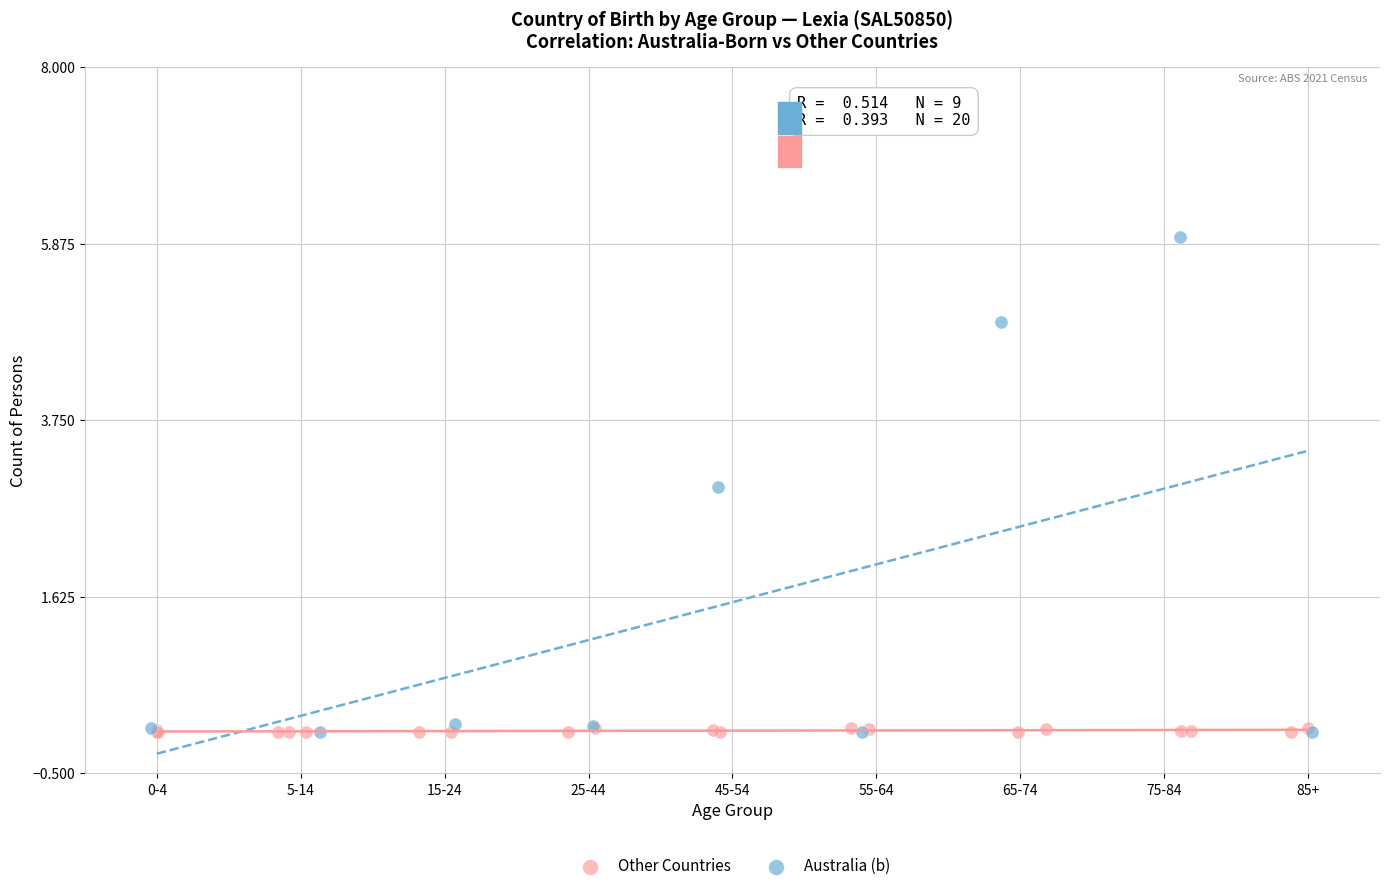

Which series reaches the maximum Y coordinate?

Australia (b)